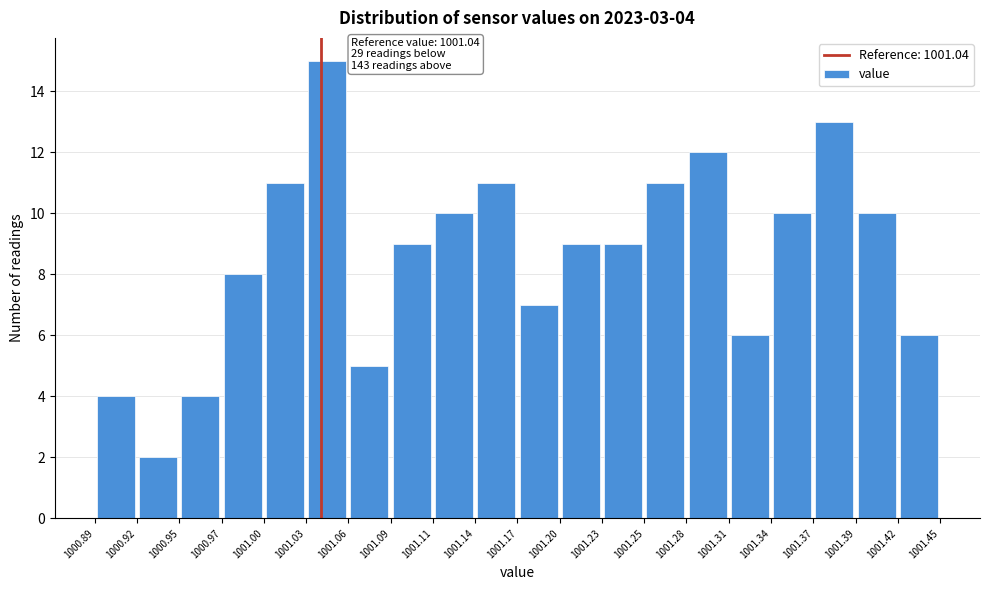

Over which range of the x-axis is the bar tallest?

1001.03 to 1001.06